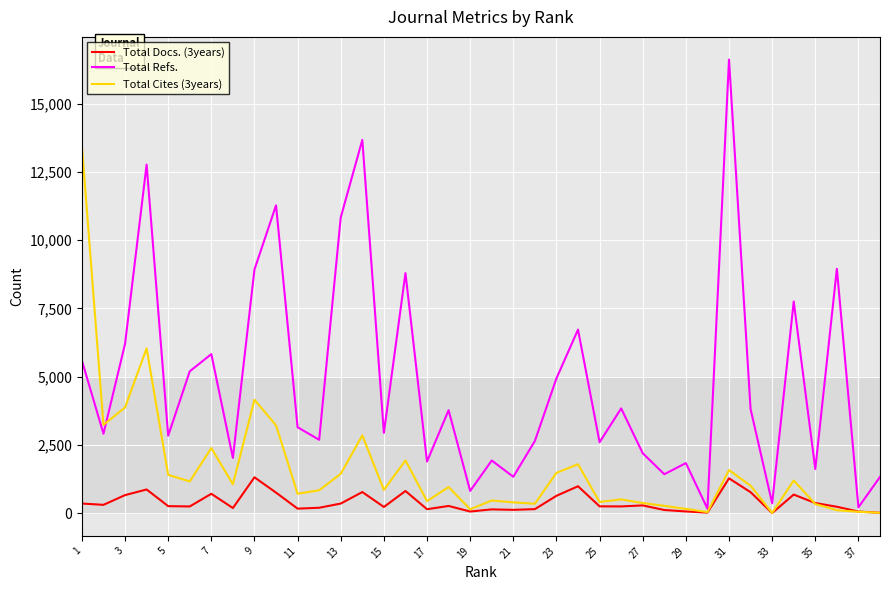

What is the greatest value displayed?

16620